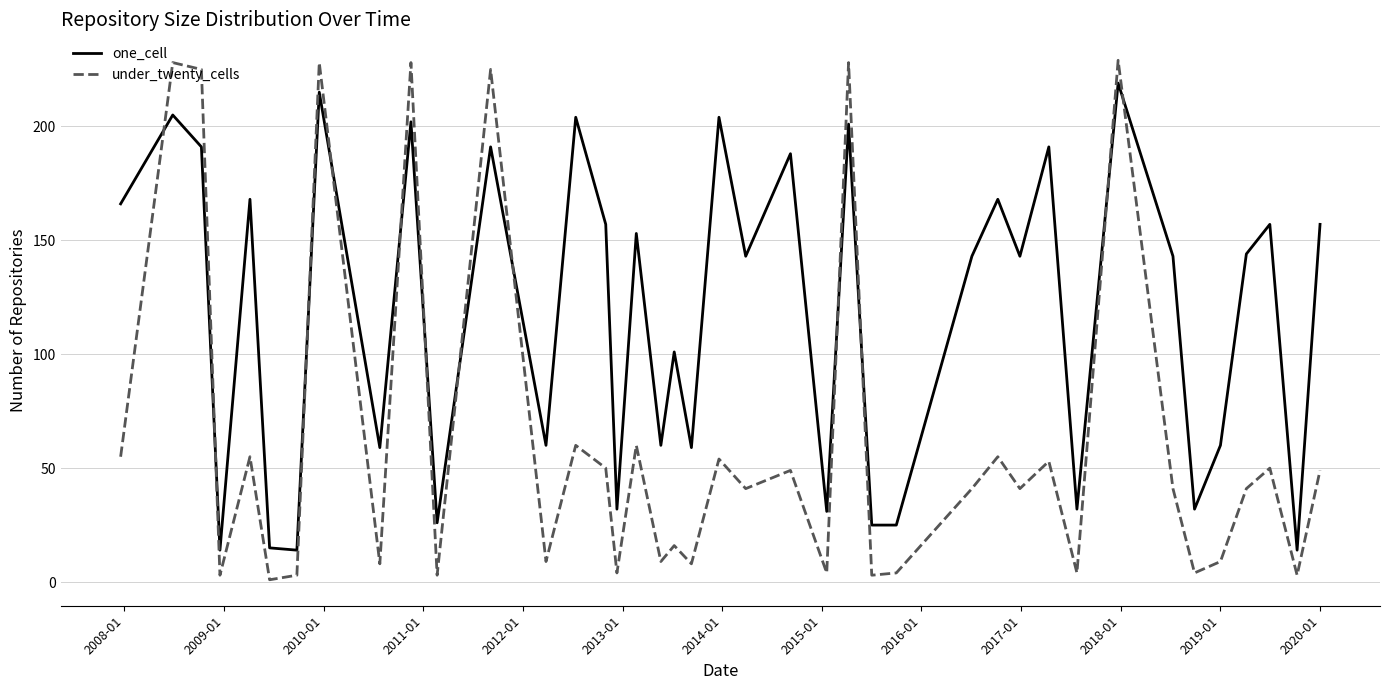

True or false: one_cell and under_twenty_cells cross at least once.

True